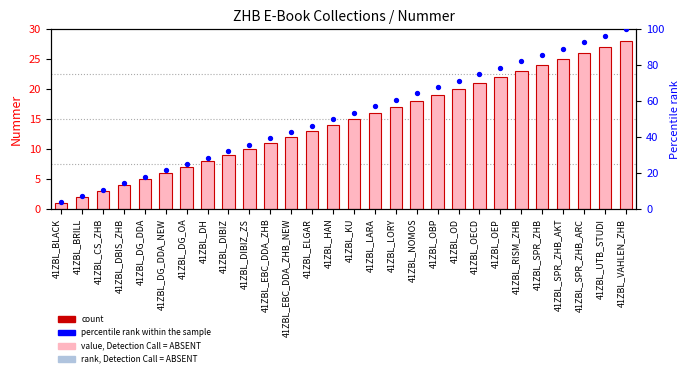

Which series contains the lowest Y value?

Nummer